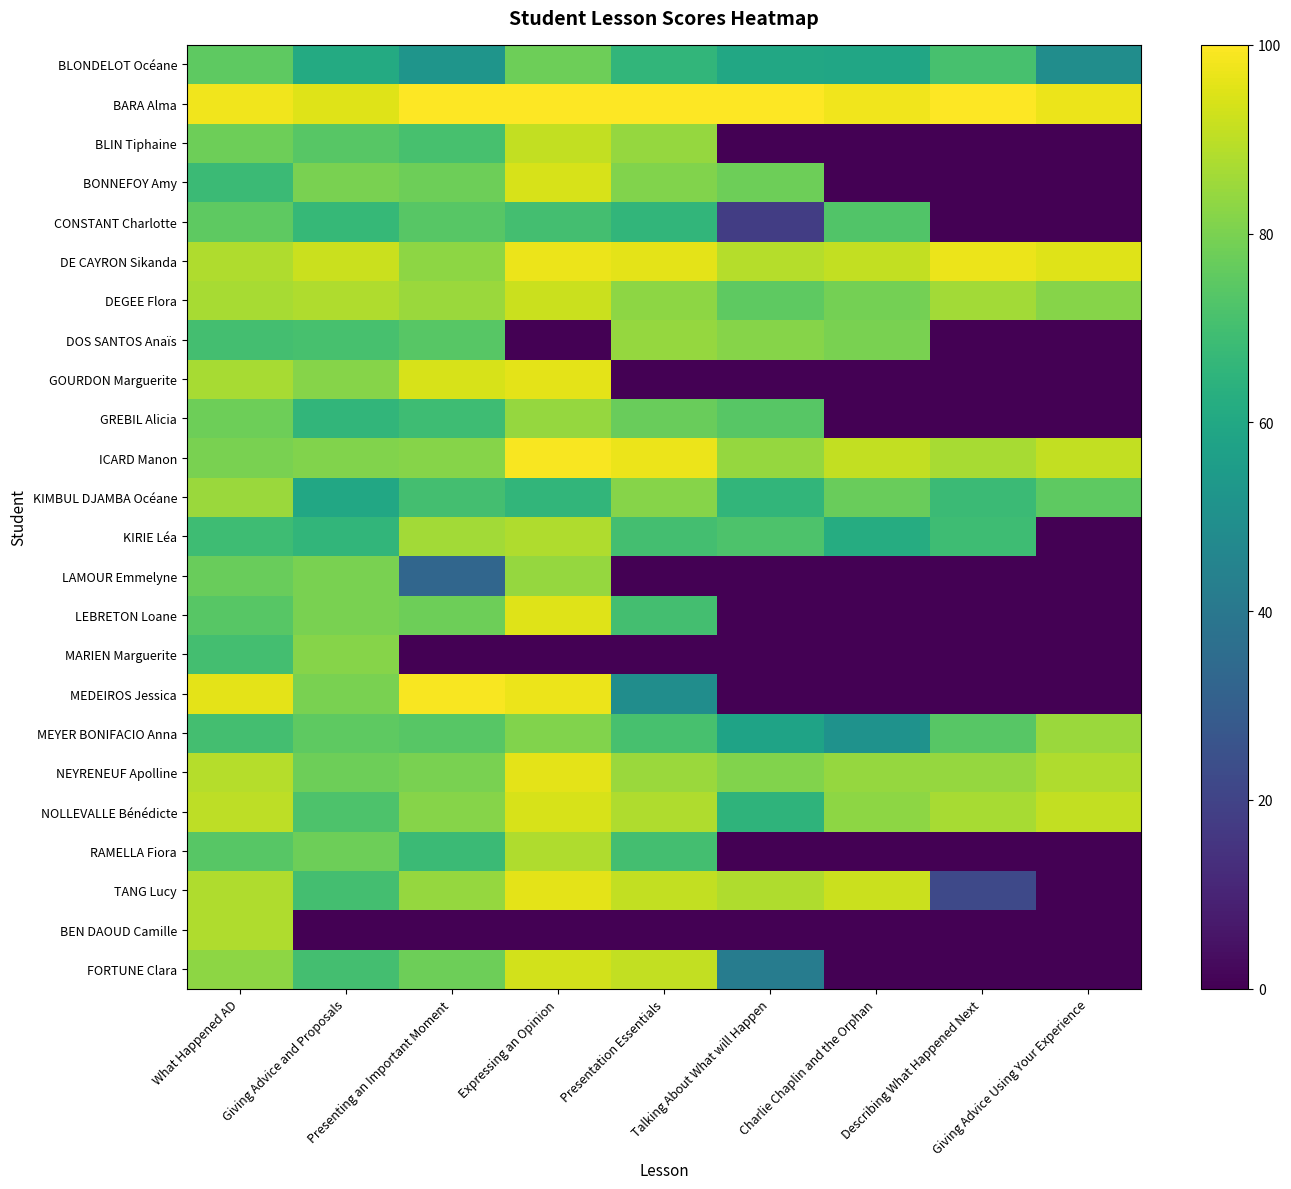

Reading left to right, list all the values displayed in this chart.

BLONDELOT Océane: What Happened AD=75	Giving Advice and Proposals=61	Presenting an Important Moment=52	Expressing an Opinion=78	Presentation Essentials=66	Talking About What will Happen=60	Charlie Chaplin and the Orphan=59	Describing What Happened Next=71	Giving Advice Using Your Experience=49
BARA Alma: What Happened AD=98	Giving Advice and Proposals=95	Presenting an Important Moment=100	Expressing an Opinion=100	Presentation Essentials=100	Talking About What will Happen=100	Charlie Chaplin and the Orphan=98	Describing What Happened Next=100	Giving Advice Using Your Experience=97
BLIN Tiphaine: What Happened AD=78	Giving Advice and Proposals=74	Presenting an Important Moment=71	Expressing an Opinion=91	Presentation Essentials=84	Talking About What will Happen=0	Charlie Chaplin and the Orphan=0	Describing What Happened Next=0	Giving Advice Using Your Experience=0
BONNEFOY Amy: What Happened AD=68	Giving Advice and Proposals=80	Presenting an Important Moment=78	Expressing an Opinion=94	Presentation Essentials=81	Talking About What will Happen=78	Charlie Chaplin and the Orphan=0	Describing What Happened Next=0	Giving Advice Using Your Experience=0
CONSTANT Charlotte: What Happened AD=75	Giving Advice and Proposals=67	Presenting an Important Moment=74	Expressing an Opinion=70	Presentation Essentials=66	Talking About What will Happen=18	Charlie Chaplin and the Orphan=73	Describing What Happened Next=0	Giving Advice Using Your Experience=0
DE CAYRON Sikanda: What Happened AD=88	Giving Advice and Proposals=92	Presenting an Important Moment=83	Expressing an Opinion=97	Presentation Essentials=96	Talking About What will Happen=89	Charlie Chaplin and the Orphan=91	Describing What Happened Next=97	Giving Advice Using Your Experience=95
DEGEE Flora: What Happened AD=87	Giving Advice and Proposals=88	Presenting an Important Moment=85	Expressing an Opinion=92	Presentation Essentials=83	Talking About What will Happen=75	Charlie Chaplin and the Orphan=79	Describing What Happened Next=86	Giving Advice Using Your Experience=82
DOS SANTOS Anaïs: What Happened AD=70	Giving Advice and Proposals=71	Presenting an Important Moment=74	Expressing an Opinion=0	Presentation Essentials=84	Talking About What will Happen=82	Charlie Chaplin and the Orphan=80	Describing What Happened Next=0	Giving Advice Using Your Experience=0
GOURDON Marguerite: What Happened AD=87	Giving Advice and Proposals=82	Presenting an Important Moment=94	Expressing an Opinion=96	Presentation Essentials=0	Talking About What will Happen=0	Charlie Chaplin and the Orphan=0	Describing What Happened Next=0	Giving Advice Using Your Experience=0
GREBIL Alicia: What Happened AD=78	Giving Advice and Proposals=66	Presenting an Important Moment=69	Expressing an Opinion=84	Presentation Essentials=77	Talking About What will Happen=74	Charlie Chaplin and the Orphan=0	Describing What Happened Next=0	Giving Advice Using Your Experience=0
ICARD Manon: What Happened AD=80	Giving Advice and Proposals=81	Presenting an Important Moment=82	Expressing an Opinion=99	Presentation Essentials=97	Talking About What will Happen=84	Charlie Chaplin and the Orphan=91	Describing What Happened Next=87	Giving Advice Using Your Experience=91
KIMBUL DJAMBA Océane: What Happened AD=85	Giving Advice and Proposals=60	Presenting an Important Moment=70	Expressing an Opinion=66	Presentation Essentials=82	Talking About What will Happen=66	Charlie Chaplin and the Orphan=77	Describing What Happened Next=68	Giving Advice Using Your Experience=75
KIRIE Léa: What Happened AD=69	Giving Advice and Proposals=66	Presenting an Important Moment=86	Expressing an Opinion=88	Presentation Essentials=70	Talking About What will Happen=72	Charlie Chaplin and the Orphan=62	Describing What Happened Next=69	Giving Advice Using Your Experience=0
LAMOUR Emmelyne: What Happened AD=77	Giving Advice and Proposals=80	Presenting an Important Moment=33	Expressing an Opinion=84	Presentation Essentials=0	Talking About What will Happen=0	Charlie Chaplin and the Orphan=0	Describing What Happened Next=0	Giving Advice Using Your Experience=0
LEBRETON Loane: What Happened AD=74	Giving Advice and Proposals=80	Presenting an Important Moment=78	Expressing an Opinion=95	Presentation Essentials=70	Talking About What will Happen=0	Charlie Chaplin and the Orphan=0	Describing What Happened Next=0	Giving Advice Using Your Experience=0
MARIEN Marguerite: What Happened AD=70	Giving Advice and Proposals=82	Presenting an Important Moment=0	Expressing an Opinion=0	Presentation Essentials=0	Talking About What will Happen=0	Charlie Chaplin and the Orphan=0	Describing What Happened Next=0	Giving Advice Using Your Experience=0
MEDEIROS Jessica: What Happened AD=96	Giving Advice and Proposals=80	Presenting an Important Moment=99	Expressing an Opinion=97	Presentation Essentials=49	Talking About What will Happen=0	Charlie Chaplin and the Orphan=0	Describing What Happened Next=0	Giving Advice Using Your Experience=0
MEYER BONIFACIO Anna: What Happened AD=70	Giving Advice and Proposals=75	Presenting an Important Moment=74	Expressing an Opinion=81	Presentation Essentials=71	Talking About What will Happen=58	Charlie Chaplin and the Orphan=51	Describing What Happened Next=74	Giving Advice Using Your Experience=85
NEYRENEUF Apolline: What Happened AD=89	Giving Advice and Proposals=78	Presenting an Important Moment=80	Expressing an Opinion=96	Presentation Essentials=85	Talking About What will Happen=81	Charlie Chaplin and the Orphan=84	Describing What Happened Next=84	Giving Advice Using Your Experience=88
NOLLEVALLE Bénédicte: What Happened AD=90	Giving Advice and Proposals=72	Presenting an Important Moment=82	Expressing an Opinion=94	Presentation Essentials=88	Talking About What will Happen=65	Charlie Chaplin and the Orphan=83	Describing What Happened Next=87	Giving Advice Using Your Experience=91
RAMELLA Fiora: What Happened AD=74	Giving Advice and Proposals=78	Presenting an Important Moment=68	Expressing an Opinion=88	Presentation Essentials=70	Talking About What will Happen=0	Charlie Chaplin and the Orphan=0	Describing What Happened Next=0	Giving Advice Using Your Experience=0
TANG Lucy: What Happened AD=88	Giving Advice and Proposals=70	Presenting an Important Moment=84	Expressing an Opinion=96	Presentation Essentials=91	Talking About What will Happen=88	Charlie Chaplin and the Orphan=92	Describing What Happened Next=22	Giving Advice Using Your Experience=0
BEN DAOUD Camille: What Happened AD=88	Giving Advice and Proposals=0	Presenting an Important Moment=0	Expressing an Opinion=0	Presentation Essentials=0	Talking About What will Happen=0	Charlie Chaplin and the Orphan=0	Describing What Happened Next=0	Giving Advice Using Your Experience=0
FORTUNE Clara: What Happened AD=83	Giving Advice and Proposals=70	Presenting an Important Moment=78	Expressing an Opinion=93	Presentation Essentials=91	Talking About What will Happen=42	Charlie Chaplin and the Orphan=0	Describing What Happened Next=0	Giving Advice Using Your Experience=0